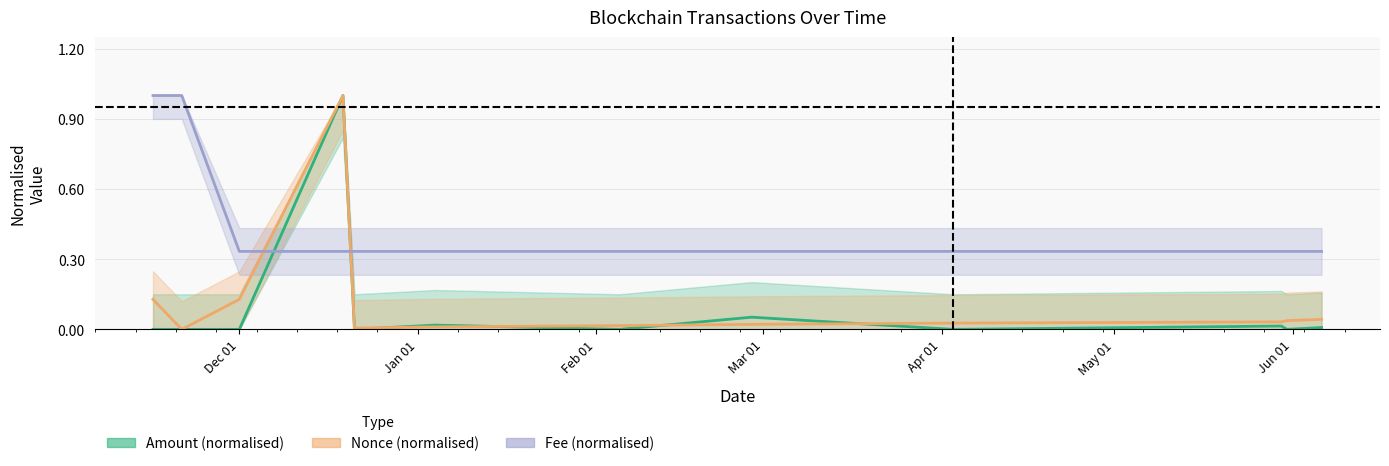

What is the value of the Fee (normalised) point at the 4th from the left?

0.3